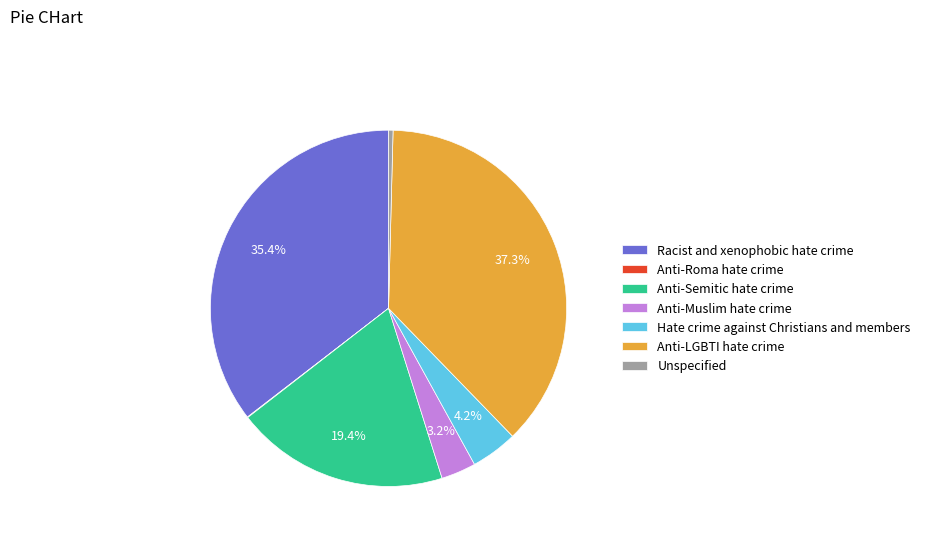

Between Unspecified and Hate crime against Christians and members, which is larger?

Hate crime against Christians and members